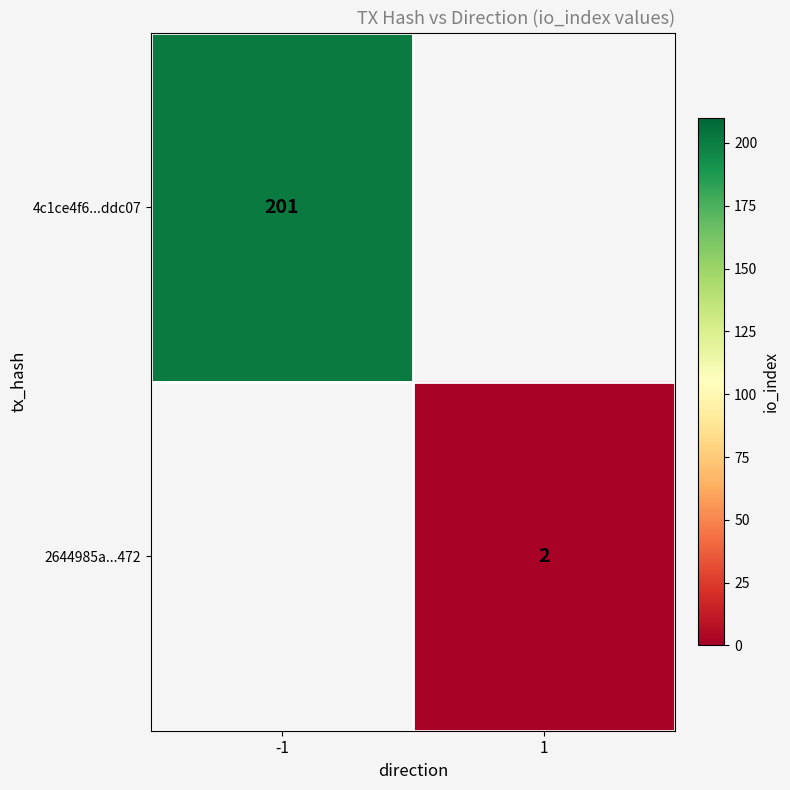

True or false: 4c1ce4f6...ddc07 has a value of 45 at -1.

False